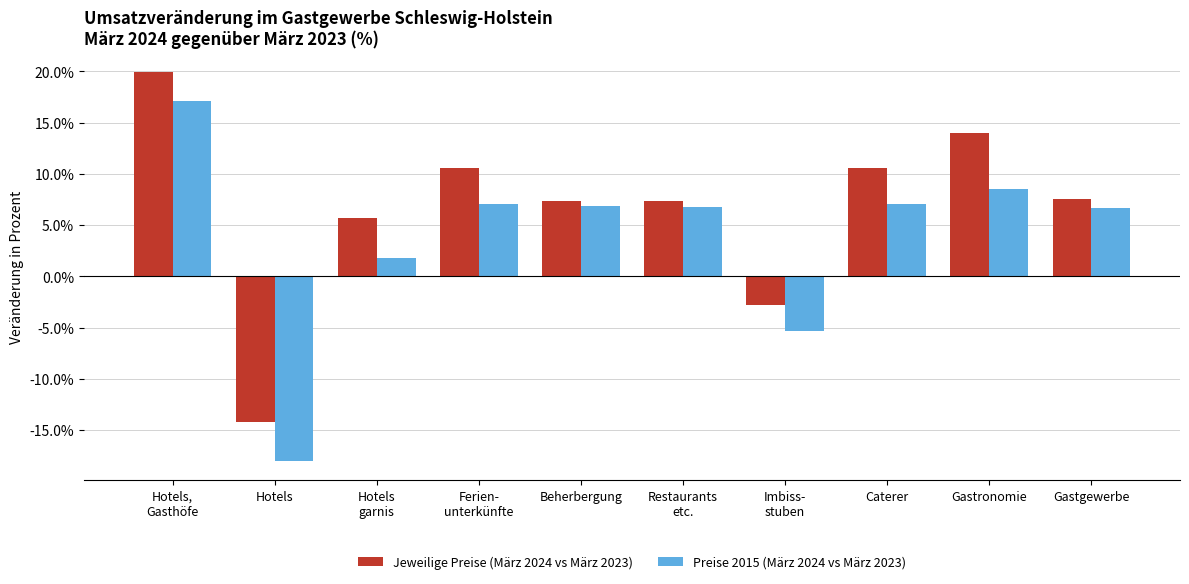

What is the difference between the second highest and second lowest values in the Jeweilige Preise (März 2024 vs März 2023) series?

16.8